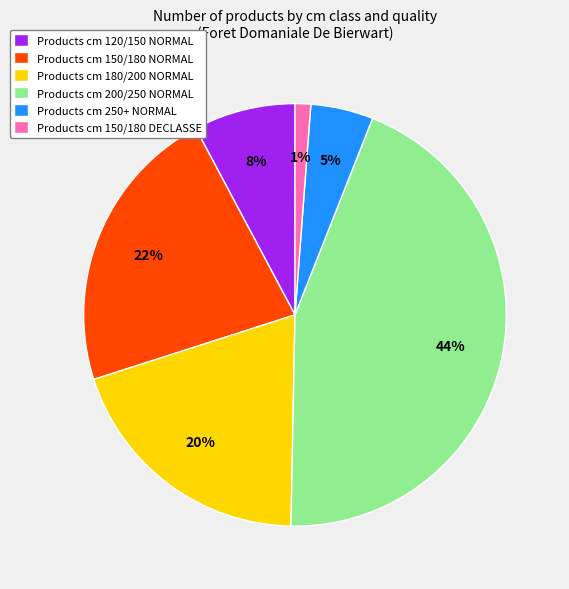

Combined, do Products cm 180/200 NORMAL and Products cm 200/250 NORMAL account for over 50%?

Yes